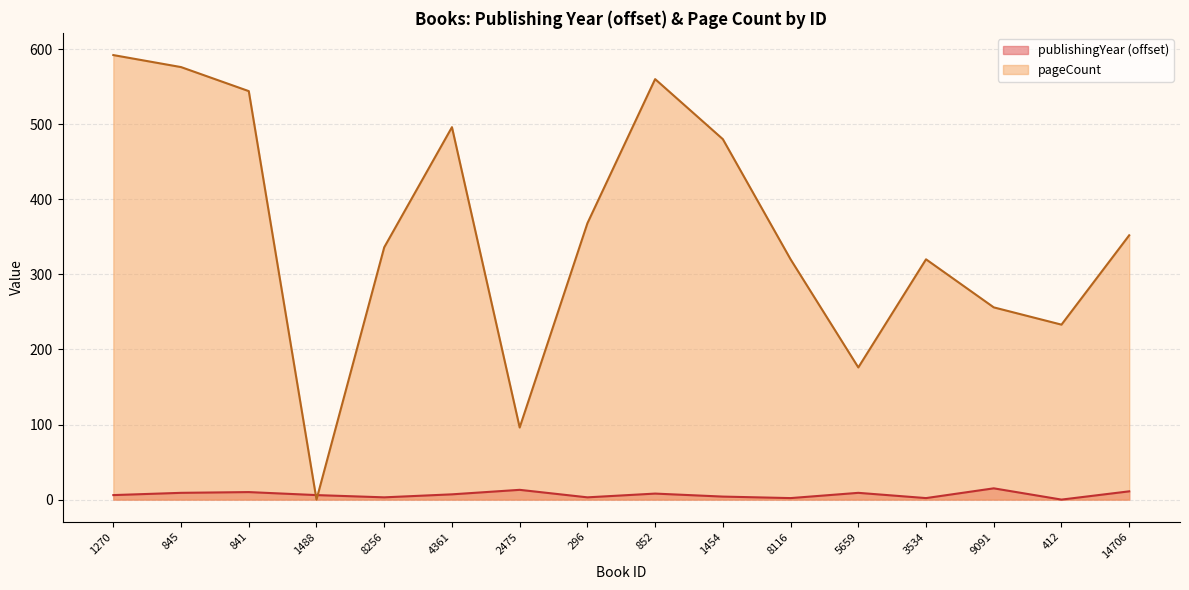

The value of publishingYear at 845 is 16. True or false?

False